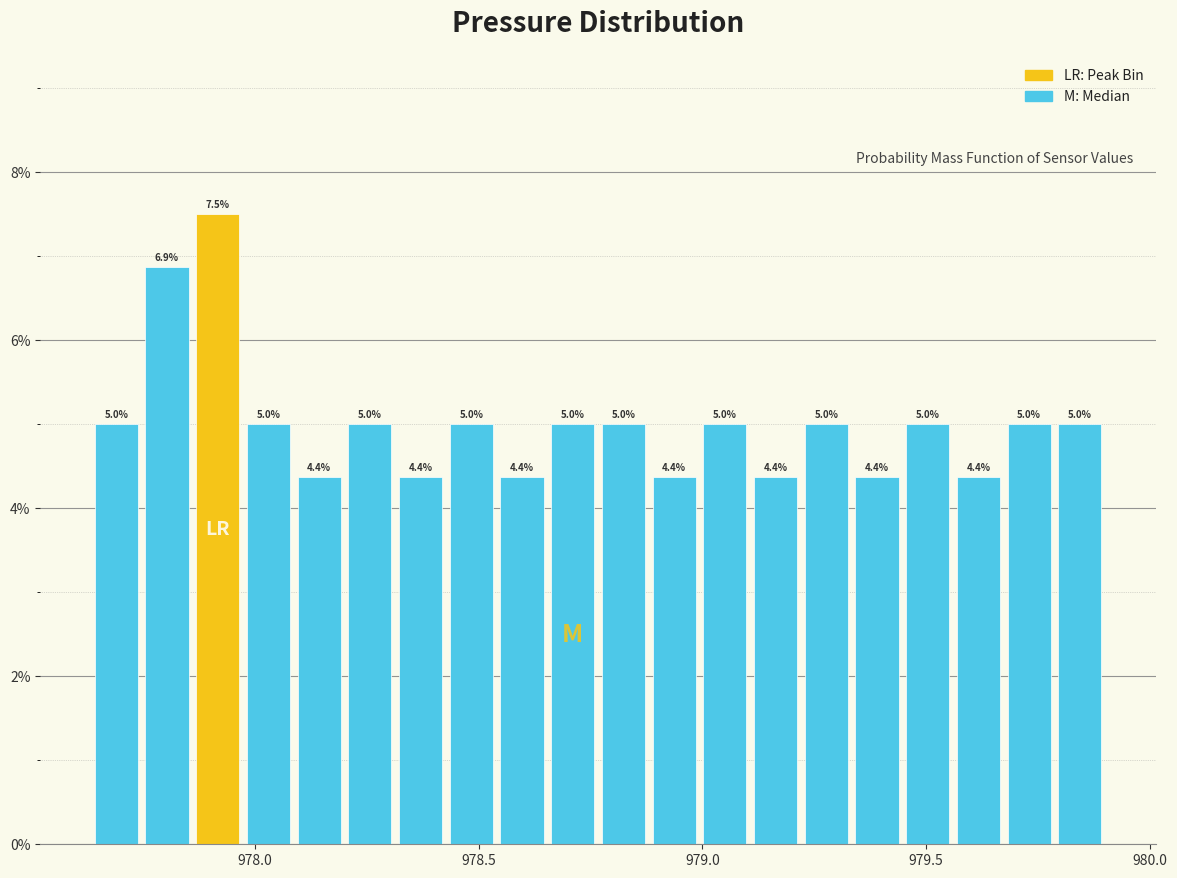

Read against the x-axis, roughly where is the centre of the tallest bar?

977.90